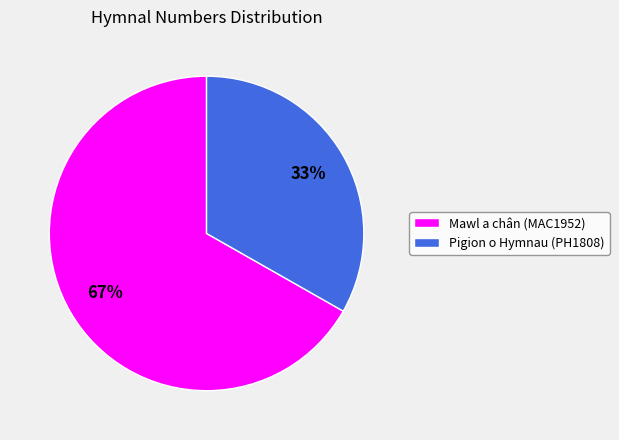

Is there any slice that represents more than half of the pie?

Yes